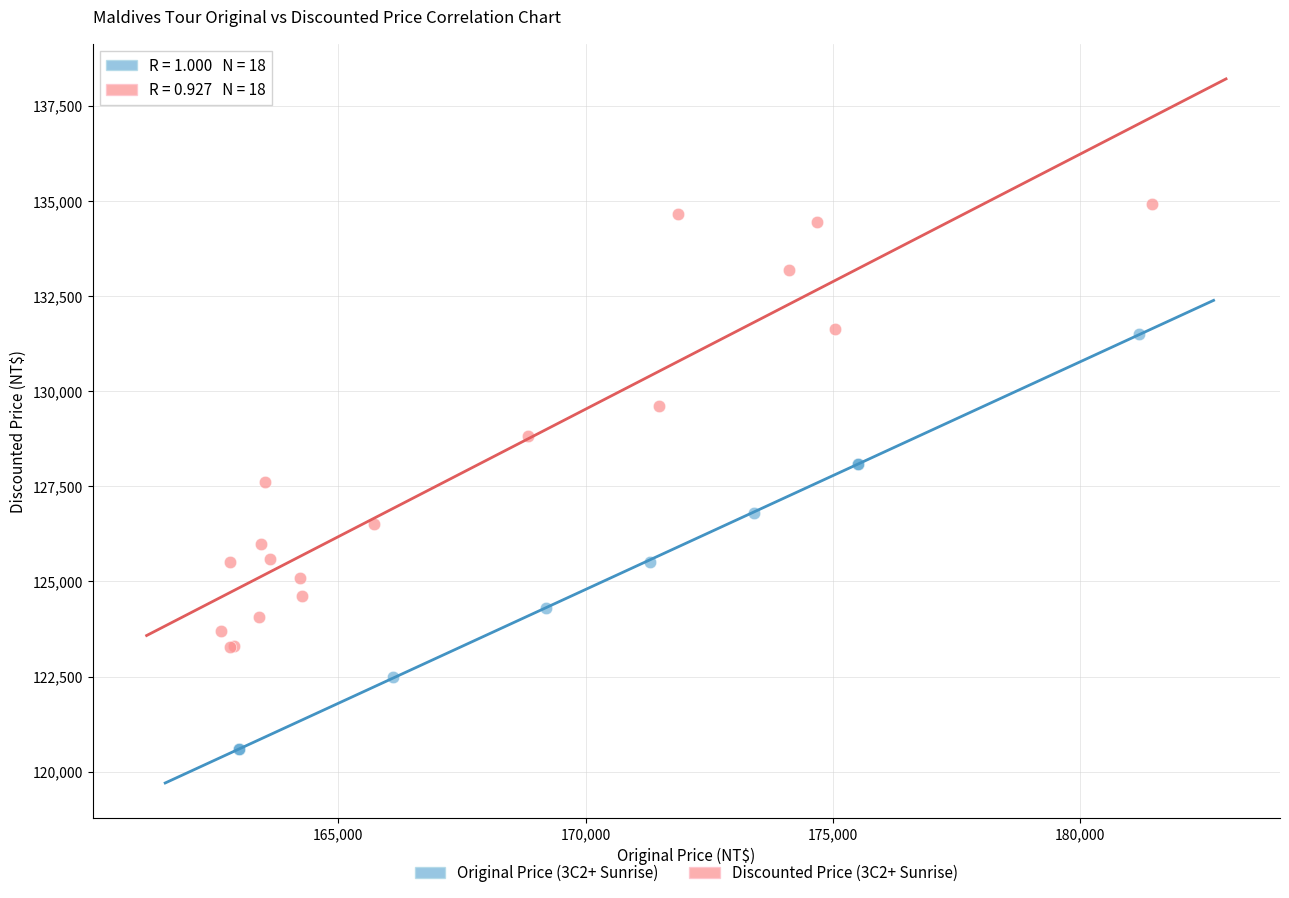

Which series contains the highest Y value?

Discounted Price (3C2+ Sunrise)